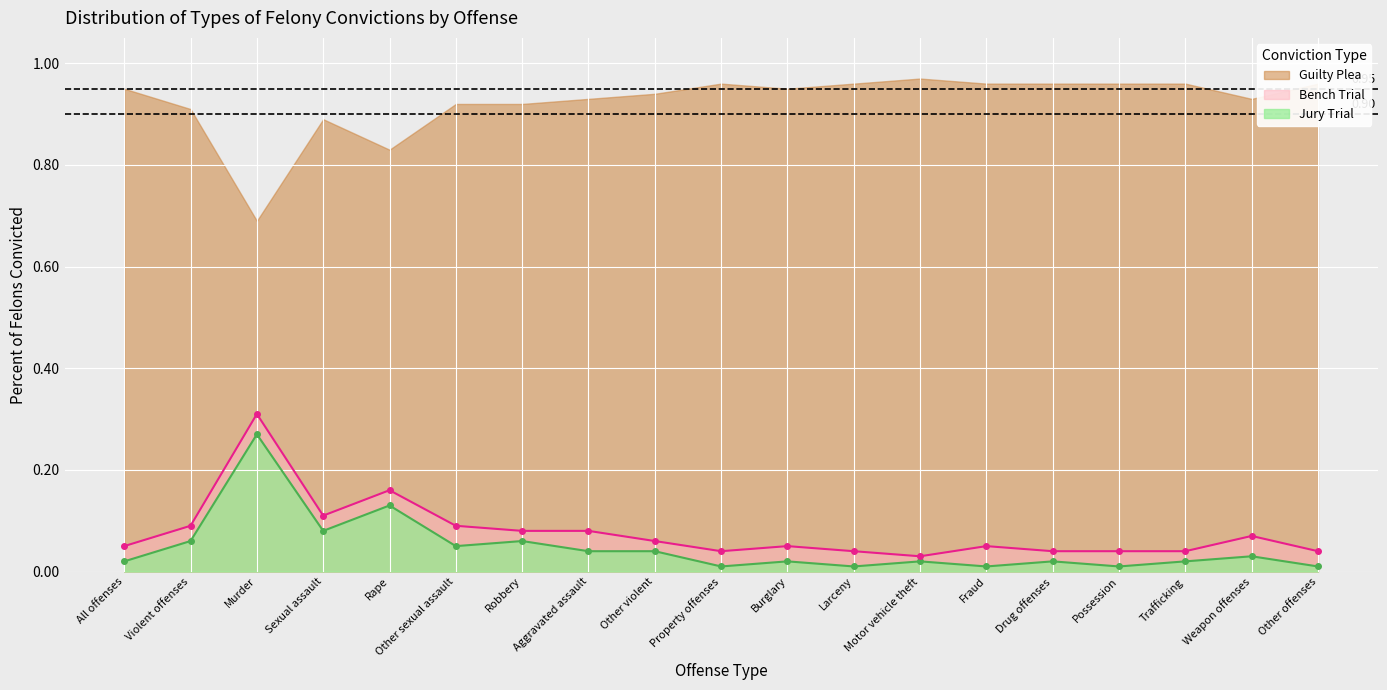

Where is the first local maximum for Jury Trial?

Murder